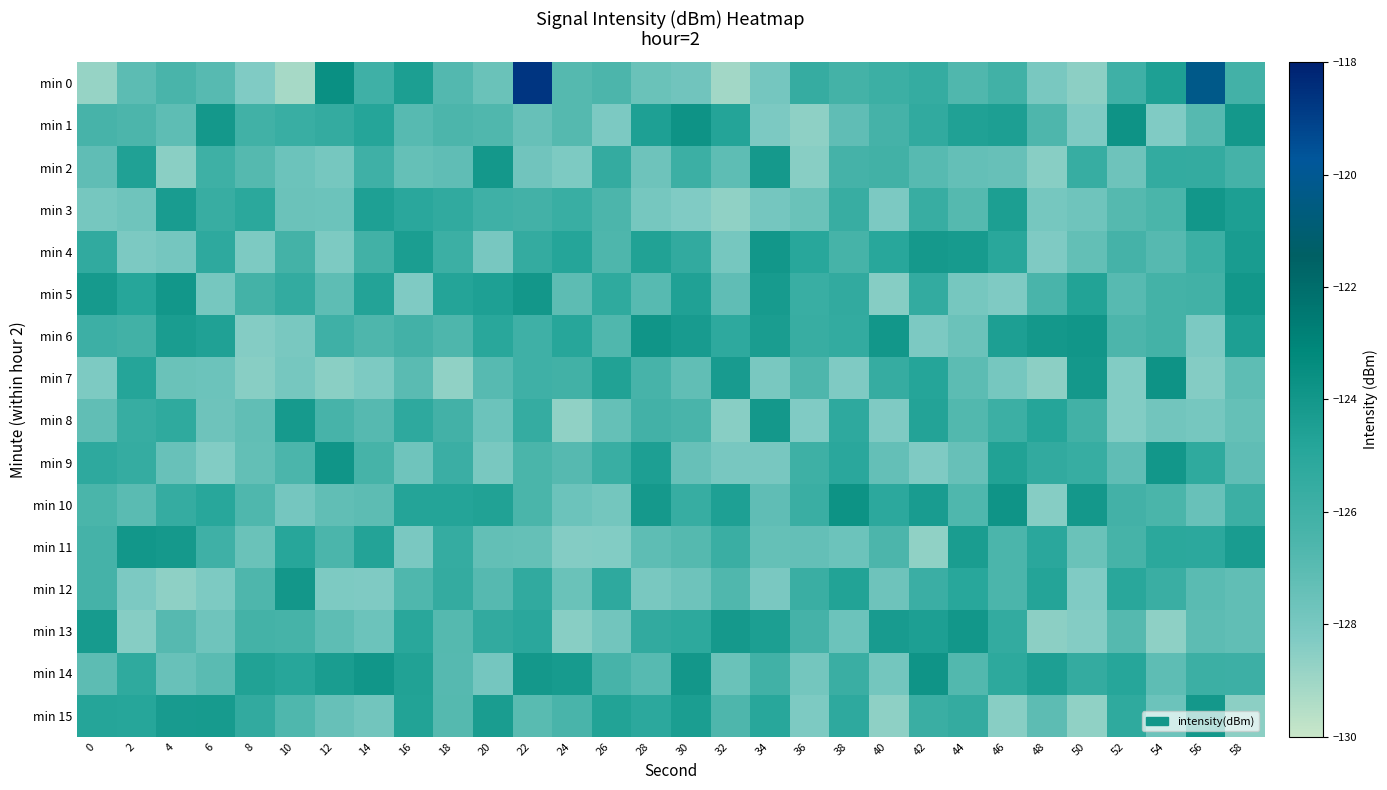

What is the total value across all series at 36?

-2028.5